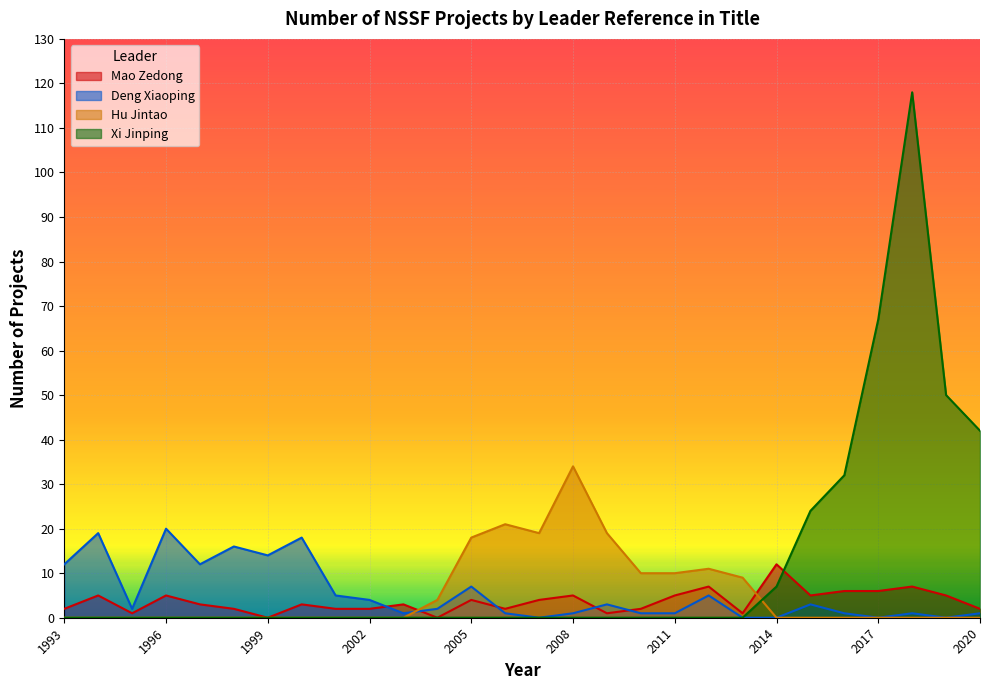

At which category does the chart reach its peak across all series?

2018